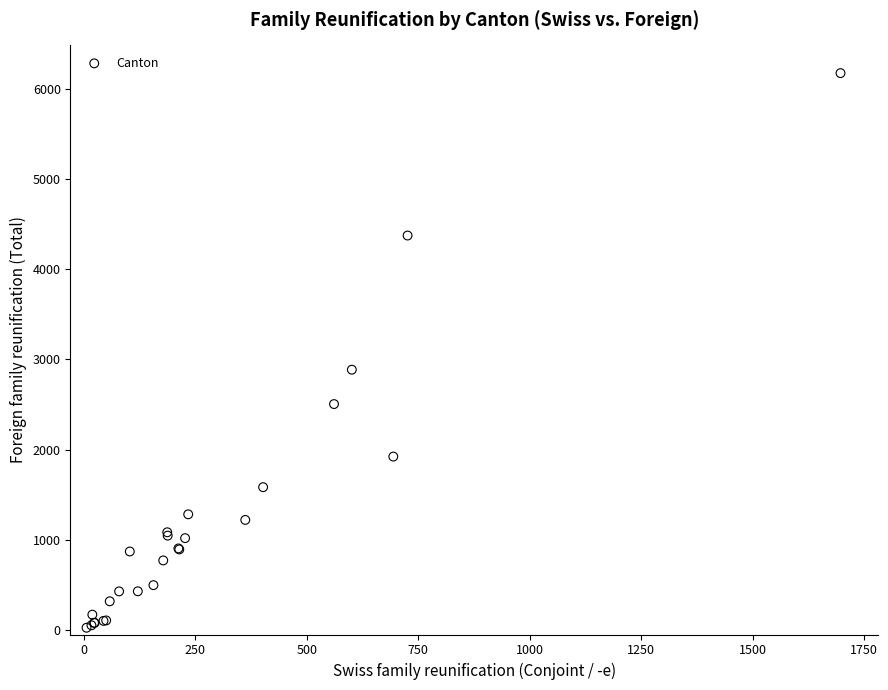

What Y value in the scatter plot is closest to 3098?

2885